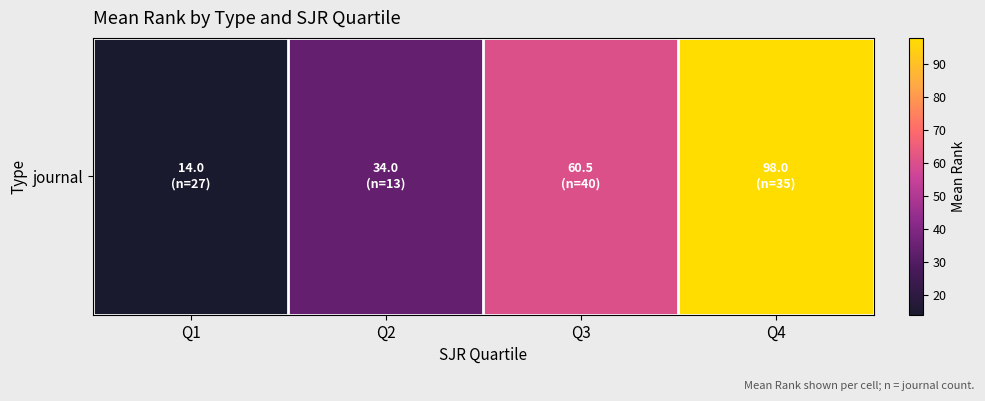

Which label corresponds to the largest value in the chart?

Q4